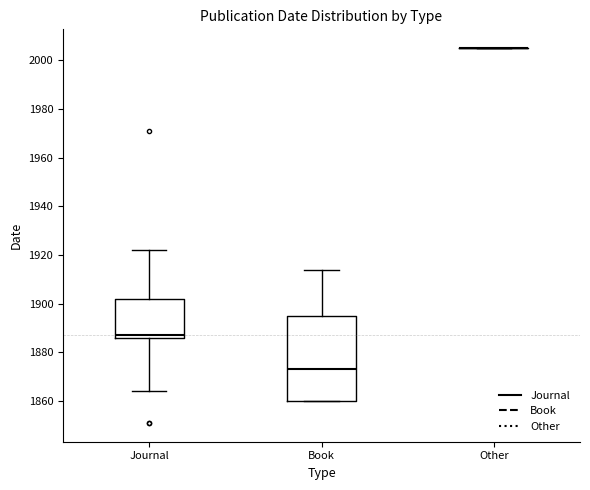

Reading left to right, transcribe this box plot: for each box, give where its median line is, the range the box spans, and where its two whiskers end, as read against the y-axis. The values are not printed on the chart, so give them approximately, as read against the axis.

Journal: median 1888, box 1886 to 1902, whiskers 1864 to 1922
Book: median 1874, box 1860 to 1894, whiskers 1860 to 1914
Other: box collapsed to a line at 2006, whiskers 2006 to 2006